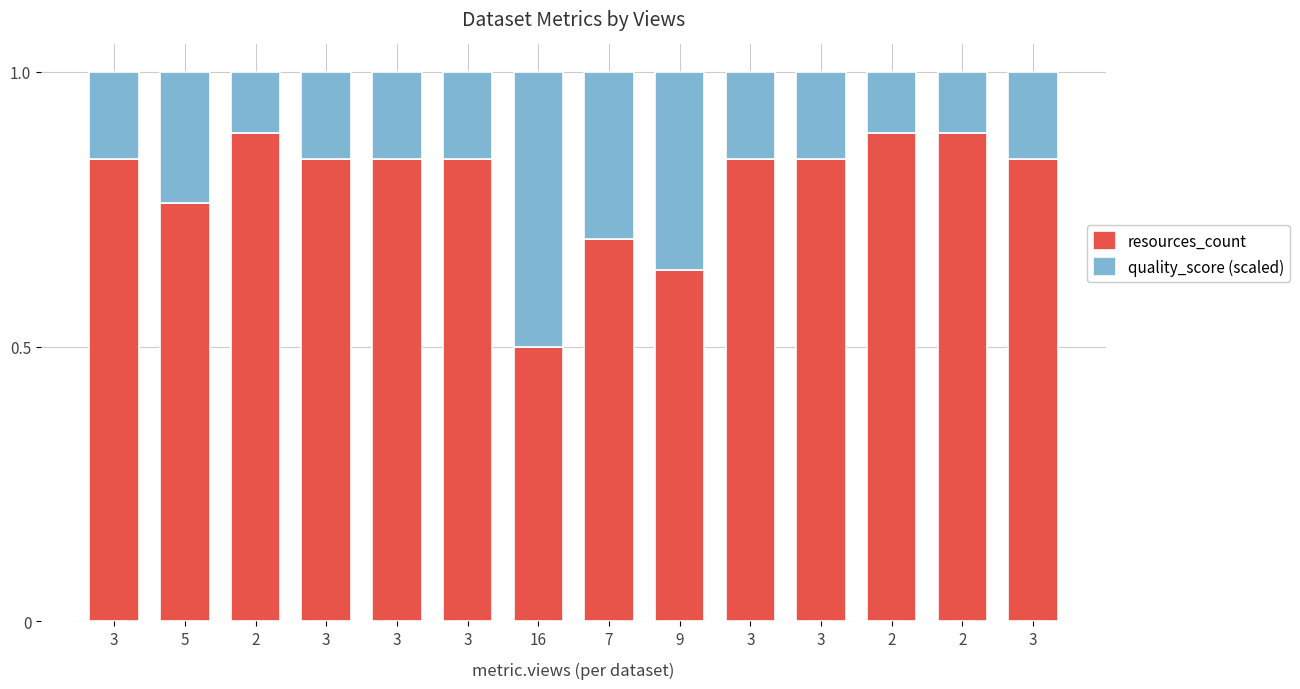

What is the label of the 7th bar from the right?

7